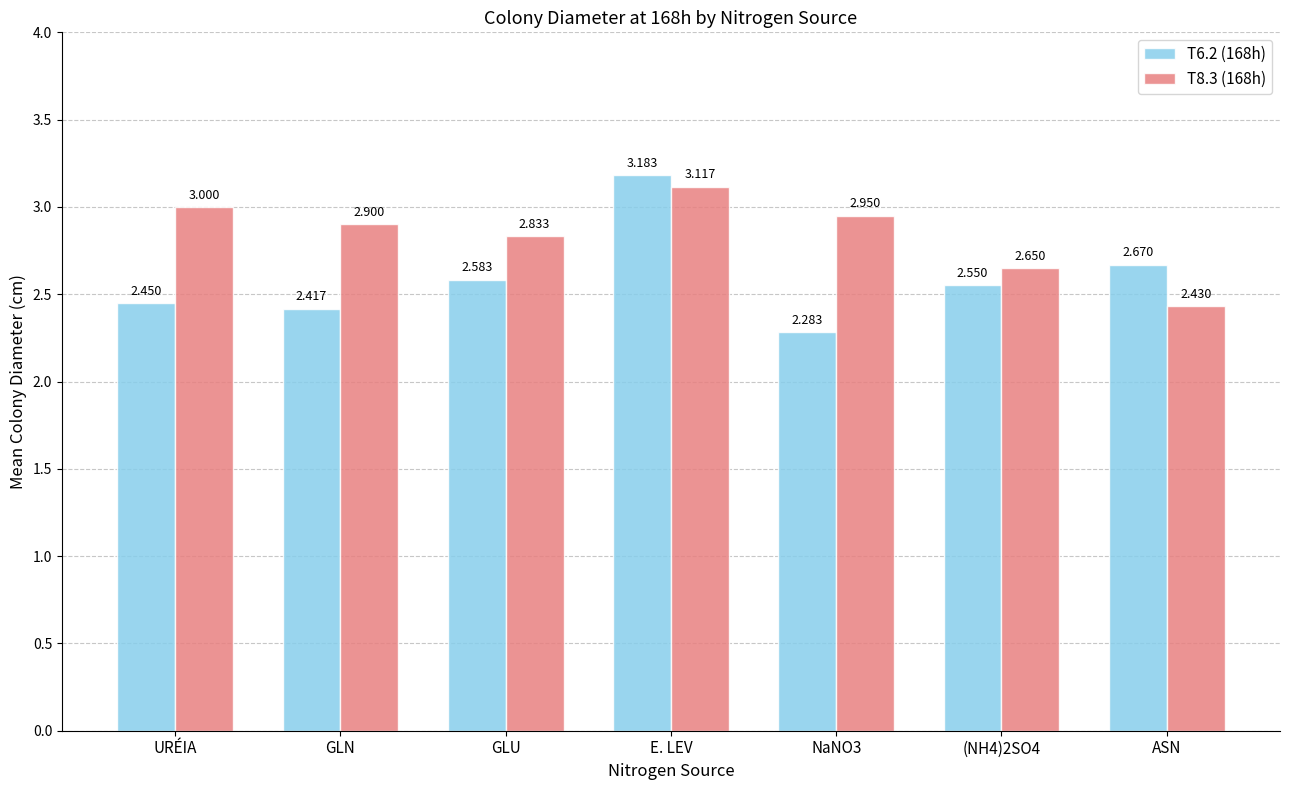

Which category has the highest value in the T6.2 (168h) series?

E. LEV